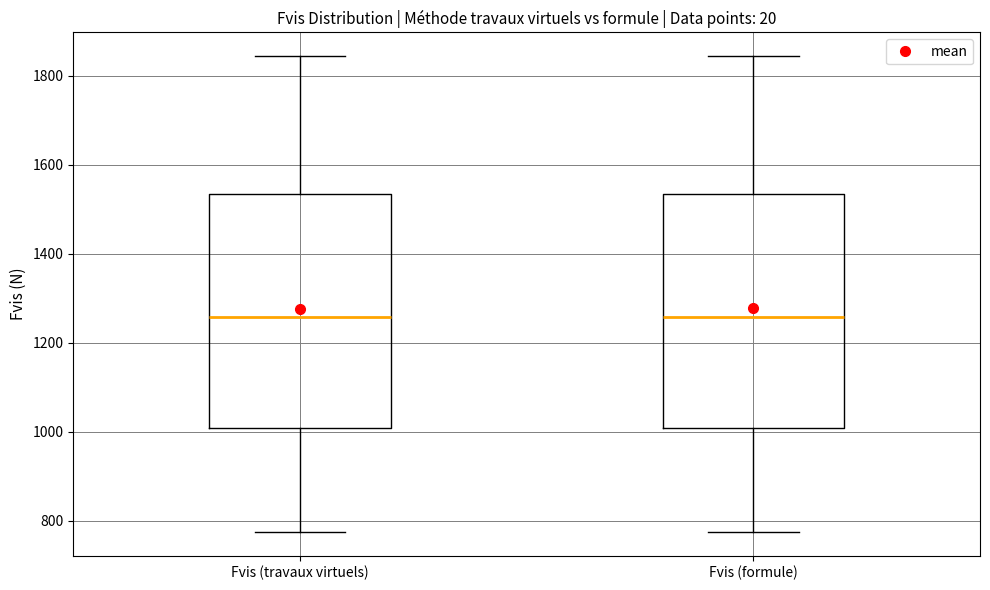

Reading left to right, read every box against the y-axis: the position of its median line, the range the box covers, and the ends of its whiskers. The values are not printed on the chart, so give them approximately, as read against the axis.

Fvis (travaux virtuels): median 1260, box 1000 to 1540, whiskers 780 to 1840
Fvis (formule): median 1260, box 1000 to 1540, whiskers 780 to 1840